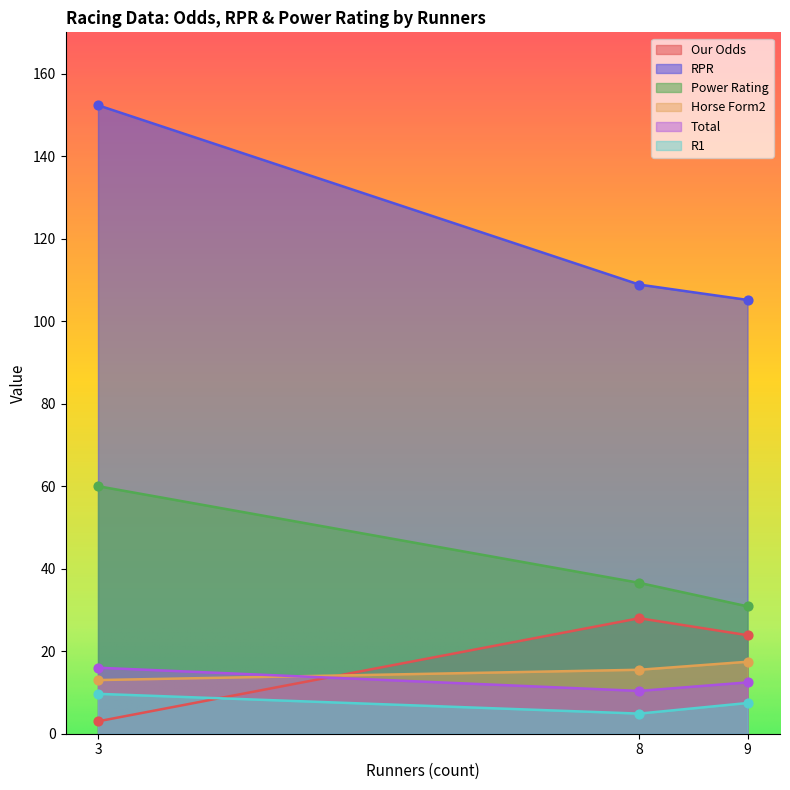

What are all the series names shown in the legend?

Our Odds, RPR, Power Rating, Horse Form2, Total, R1